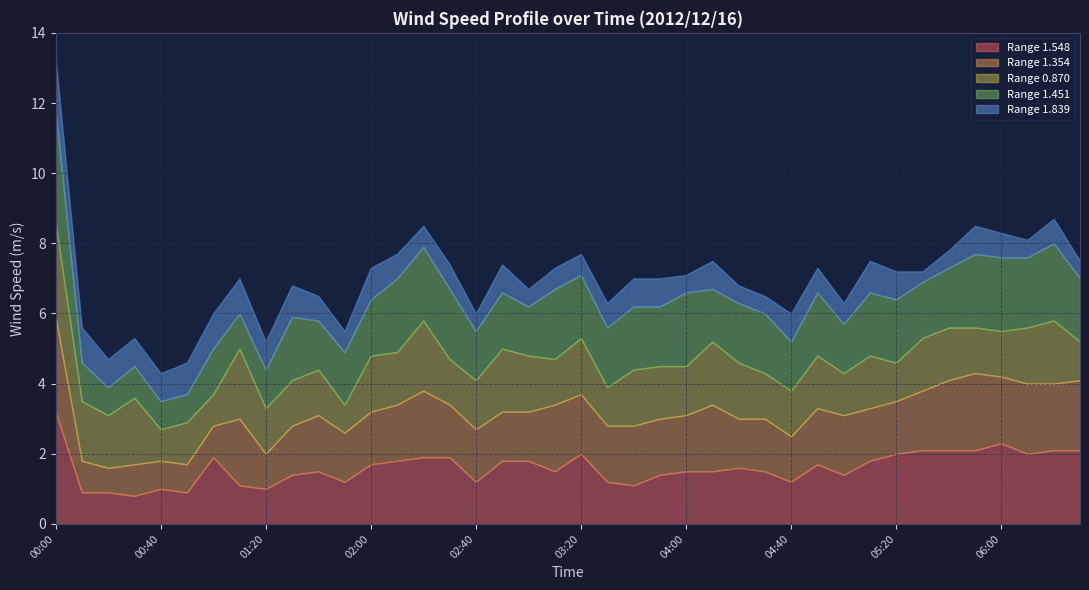

Where is the first local maximum for 1.354?

00:30